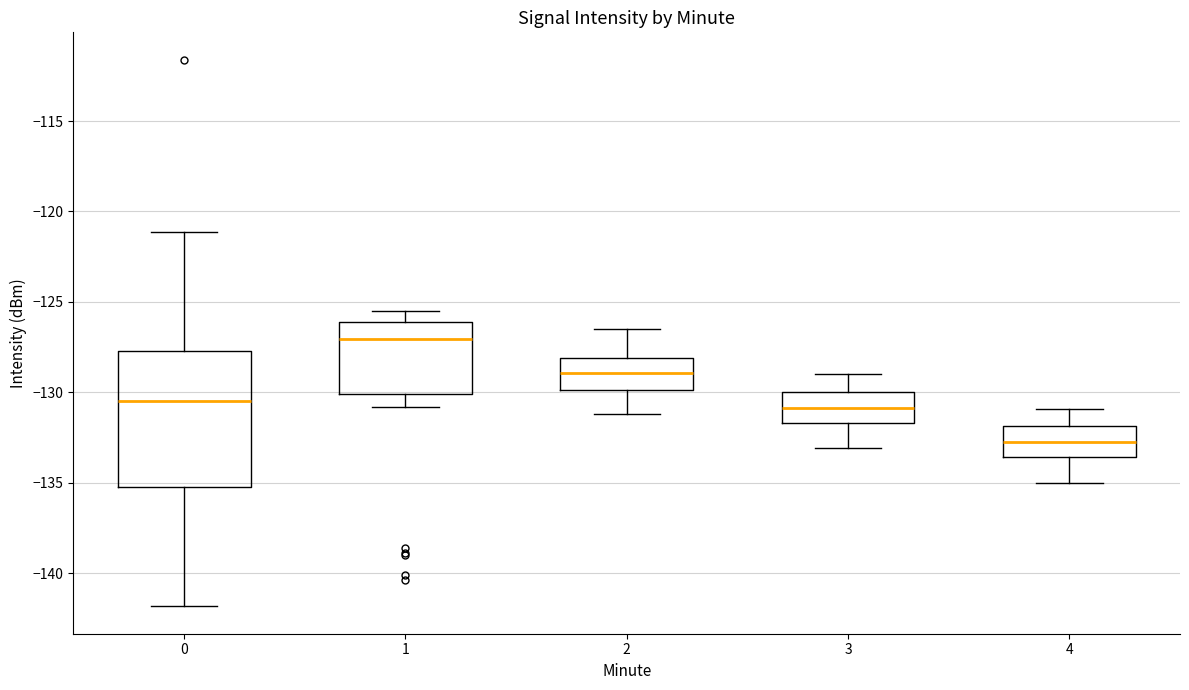

Reading left to right, read every box against the y-axis: the position of its median line, the range the box covers, and the ends of its whiskers. The values are not printed on the chart, so give them approximately, as read against the axis.

0: median -130.5, box -135.5 to -127.5, whiskers -142.0 to -121.0
1: median -127.0, box -130.0 to -126.0, whiskers -131.0 to -125.5
2: median -129.0, box -130.0 to -128.0, whiskers -131.0 to -126.5
3: median -131.0, box -131.5 to -130.0, whiskers -133.0 to -129.0
4: median -132.5, box -133.5 to -132.0, whiskers -135.0 to -131.0